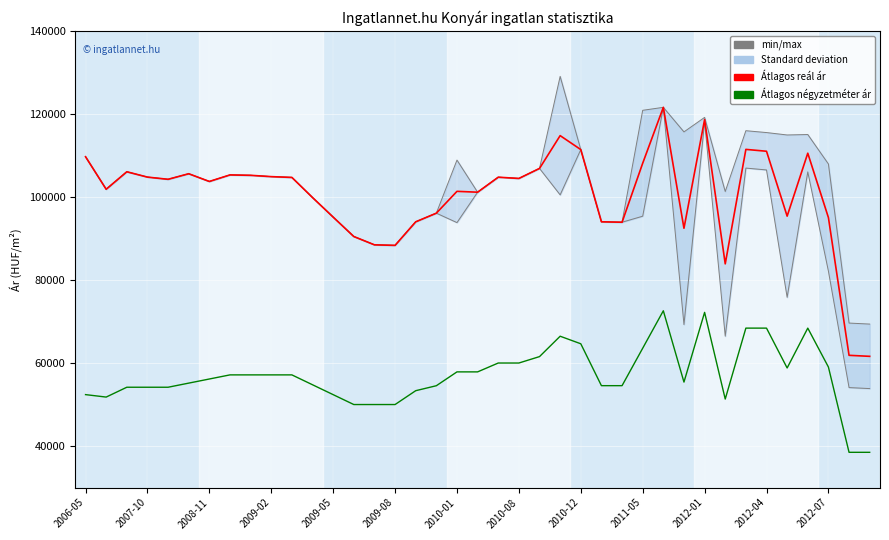

Does the chart display data point markers on the line(s)?

No